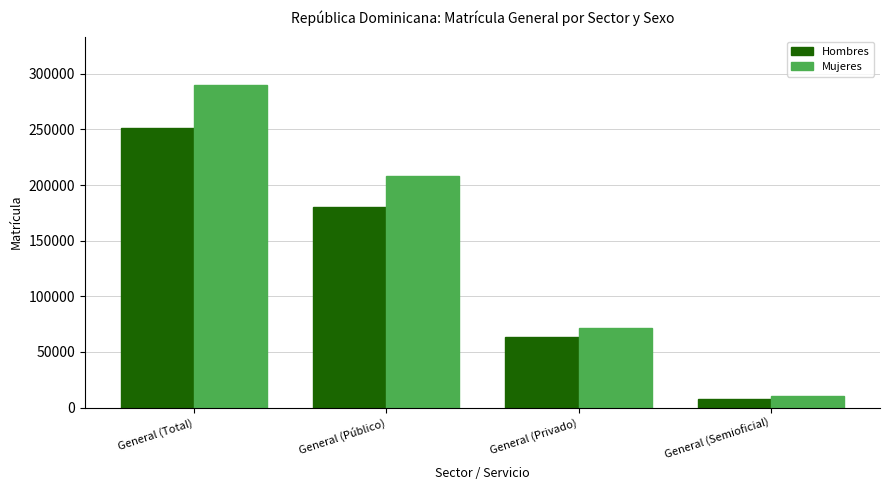

Reading left to right, transcribe all the data shown in this chart.

Hombres: General (Total)=251431	General (Público)=179918	General (Privado)=63915	General (Semioficial)=7598
Mujeres: General (Total)=289899	General (Público)=208111	General (Privado)=71594	General (Semioficial)=10194